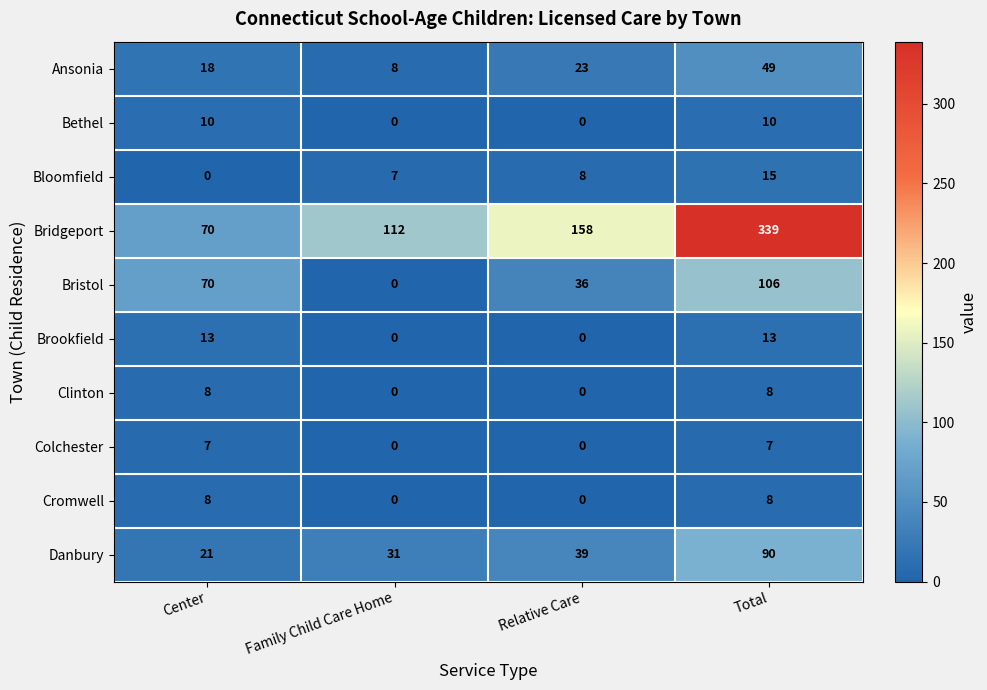

What value does the Colchester series have at Total?

7